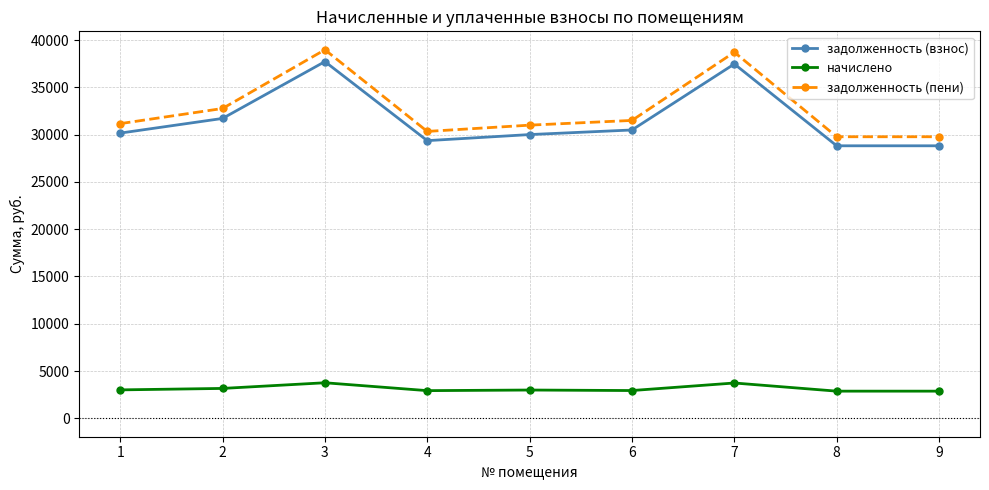

What is the difference between the maximum and minimum values in the начислено series?

887.1